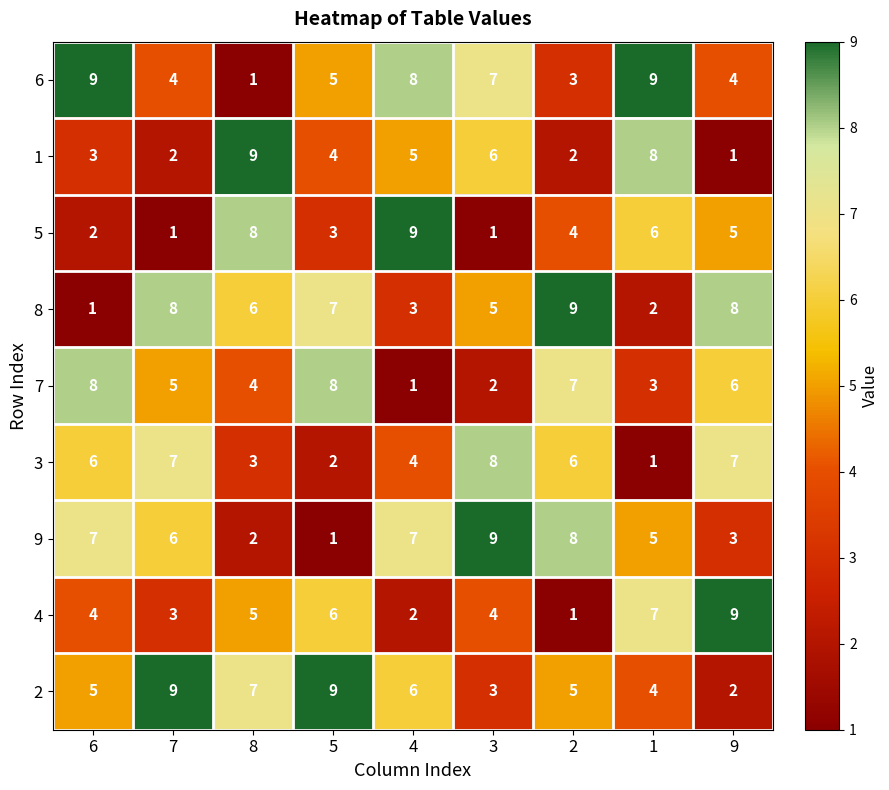

At which label does 8 reach its minimum?

6